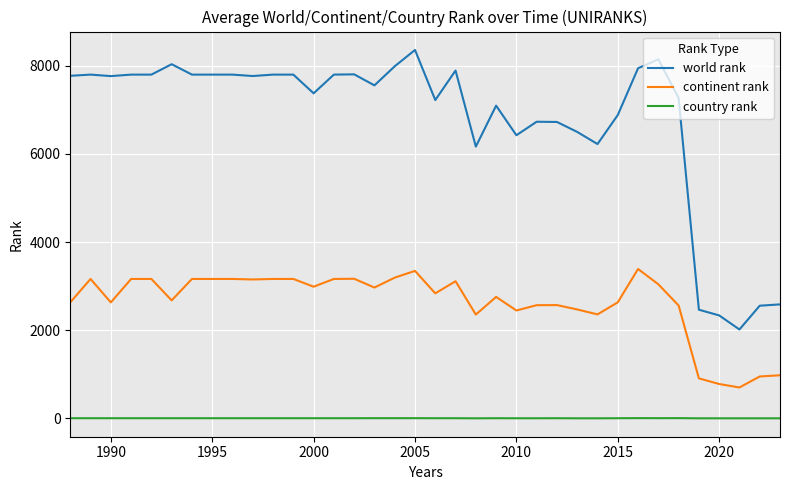

At how many categories does at least one series exceed 454?

36